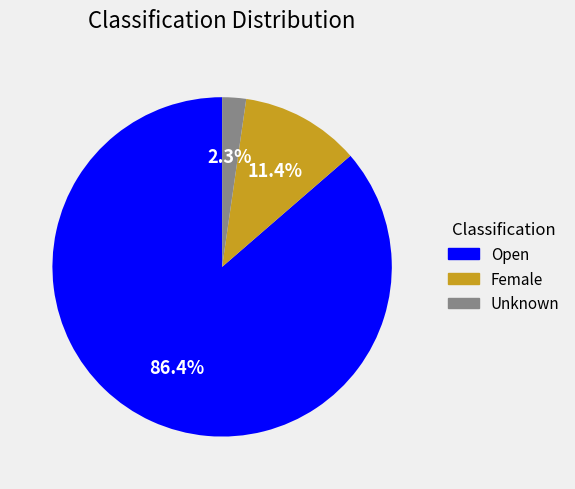

What is the largest slice in the pie chart?

Open